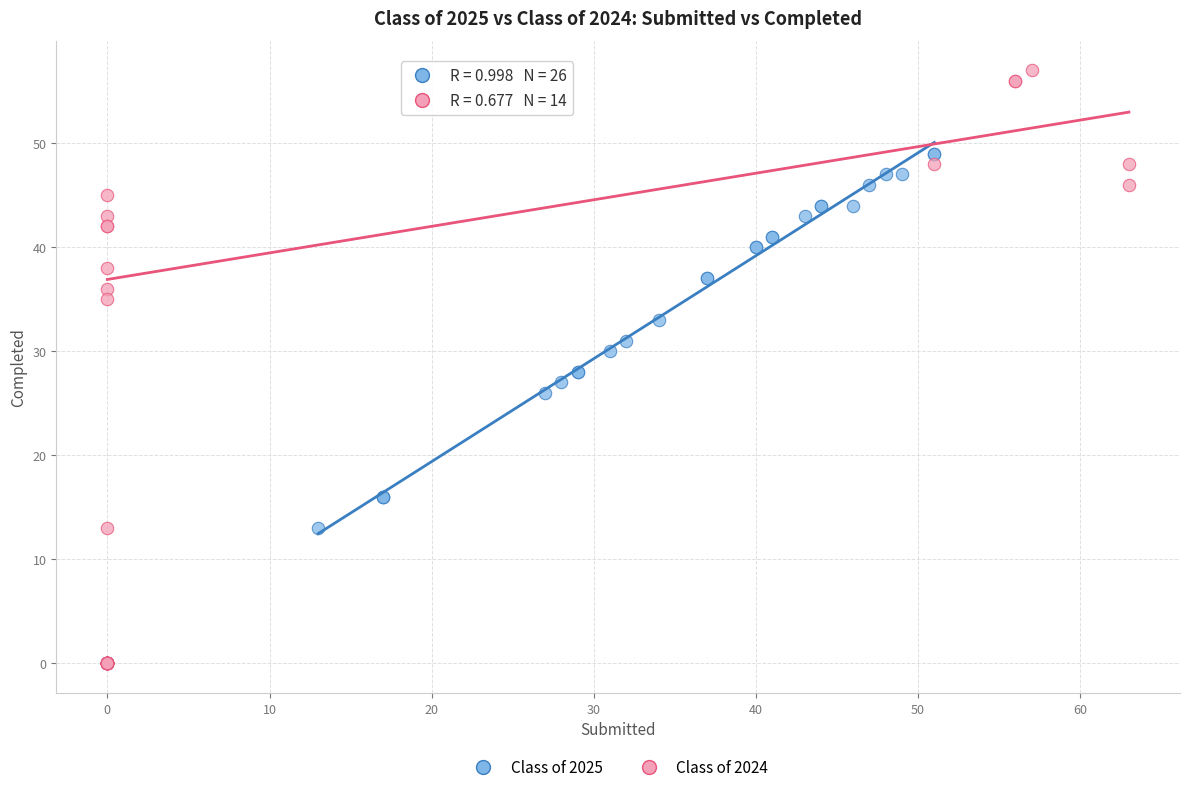

Which series has the widest spread of Y values?

Class of 2024